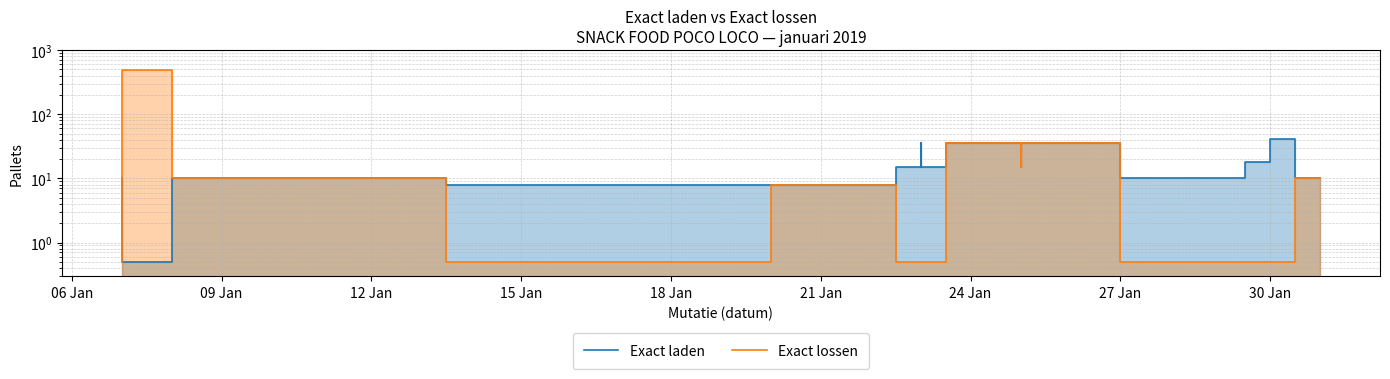

What is the label of the 5th point from the left?

18 Jan